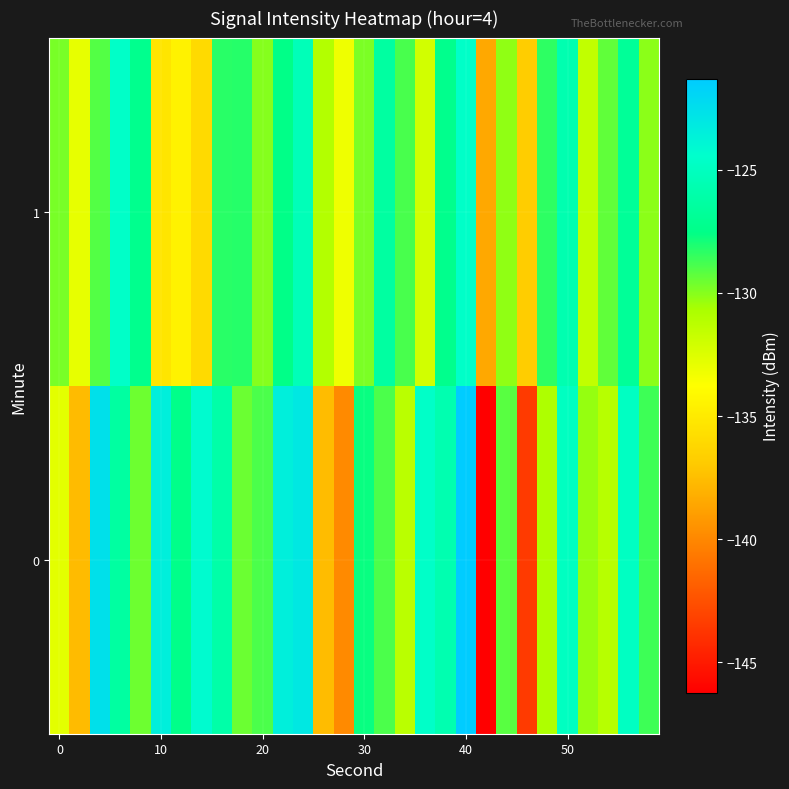

Reading left to right, what are all the values shown in this chart?

0: -132.8	-137.7	-122.6	-126.4	-129.5	-123.5	-127.4	-124.3	-126.1	-129.5	-128.9	-123.5	-123.1	-137.6	-139.9	-127.7	-128.9	-131.3	-124.6	-125.7	-121.3	-146.2	-129.2	-143.5	-130.8	-124.9	-130.3	-131.1	-124.9	-128.7
1: -129.7	-132.9	-129.1	-124.6	-127.3	-135.3	-134.5	-136.0	-128.3	-128.3	-130.0	-127.5	-125.3	-131.0	-133.2	-129.8	-126.4	-128.9	-132.1	-127.3	-124.6	-138.5	-130.2	-136.8	-128.4	-125.7	-131.5	-129.3	-126.8	-130.1